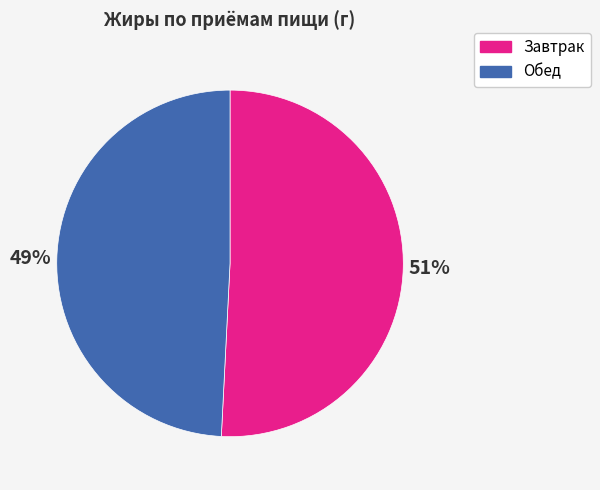

What is the majority slice?

Завтрак